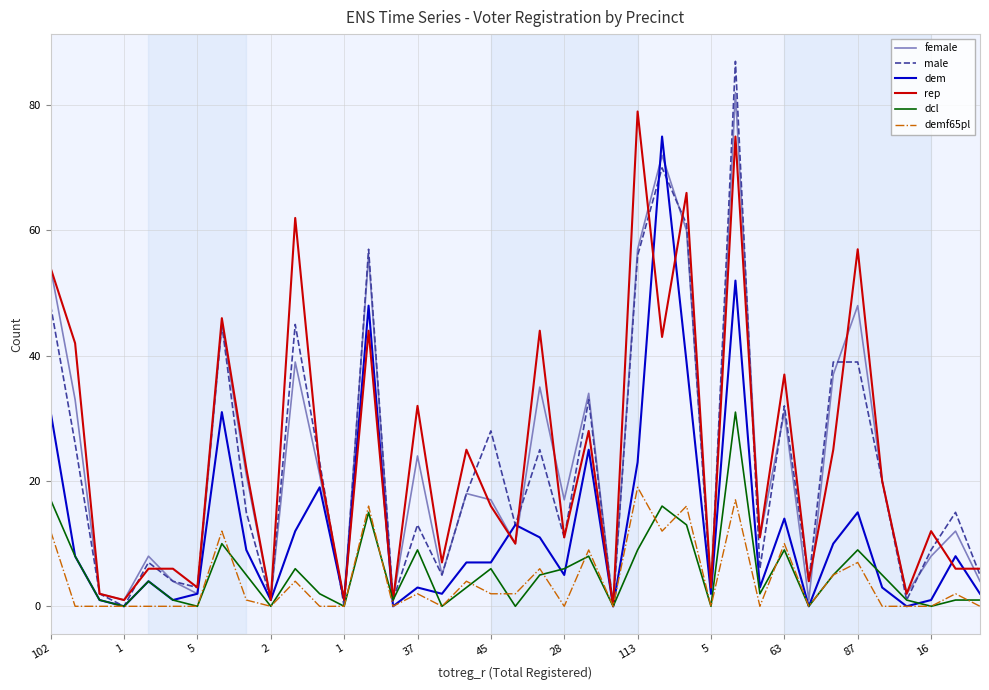

Which series has the widest spread of values?

male